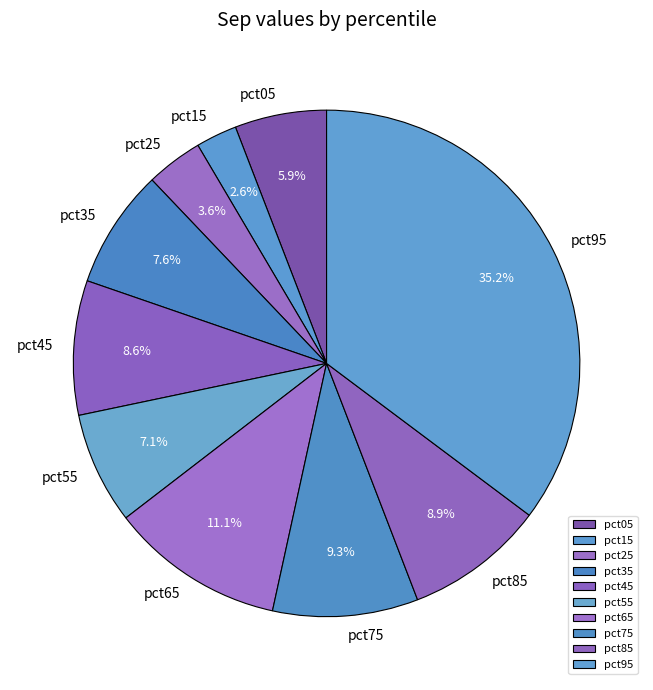

To the nearest percent, what percentage of the pie is pct95?

35%